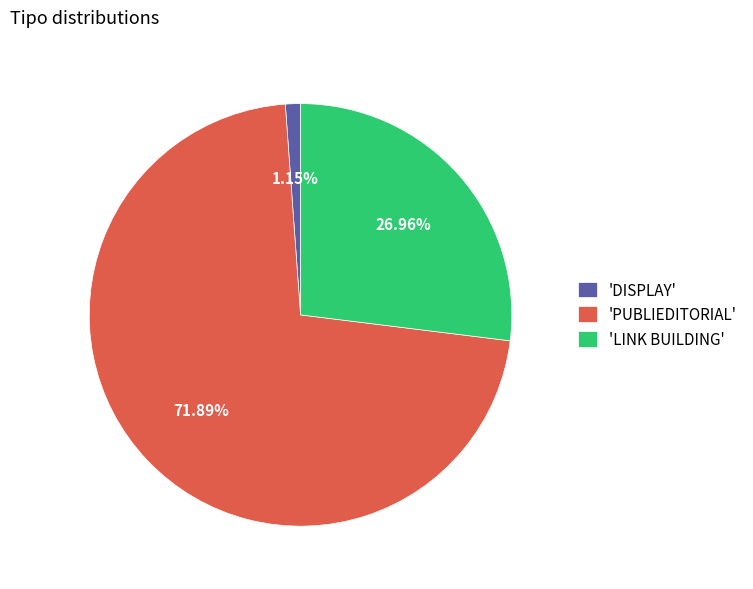

Rank the categories by value from lowest to highest.

'DISPLAY', 'LINK BUILDING', 'PUBLIEDITORIAL'